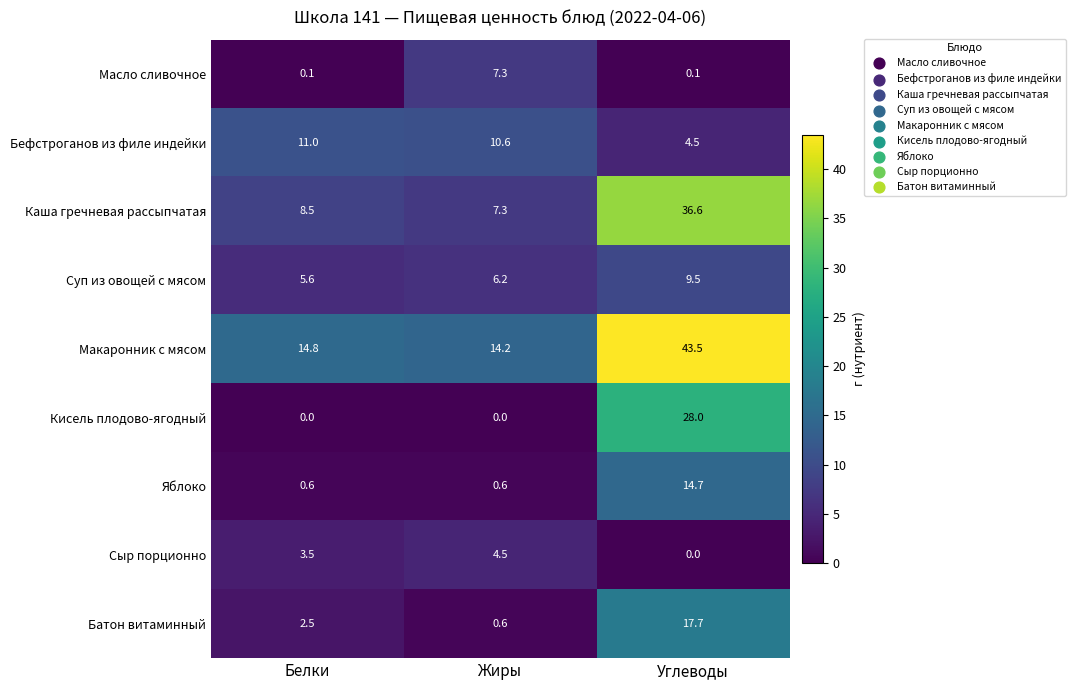

At which category is the sum across all series the highest?

Углеводы